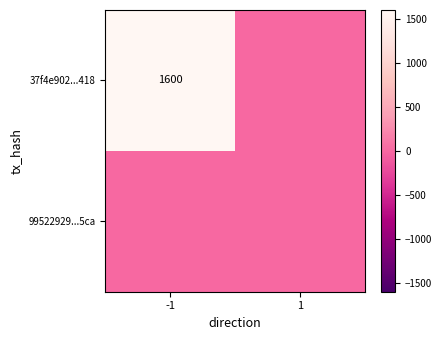

What is the total value across all series at -1?

1600